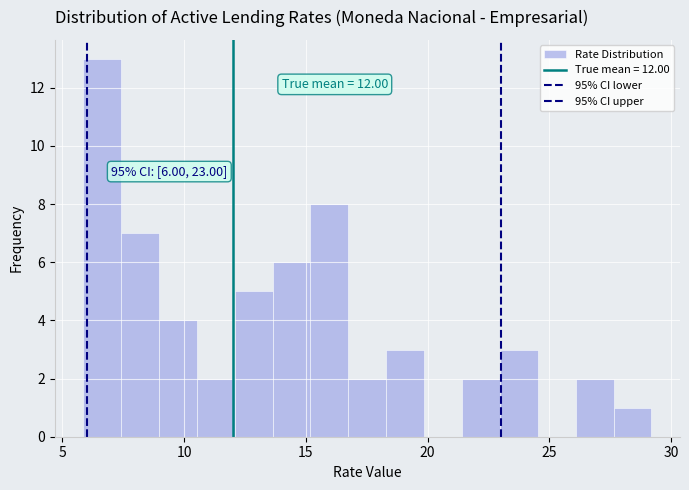

Read against the x-axis, roughly where is the centre of the tallest bar?

6.5